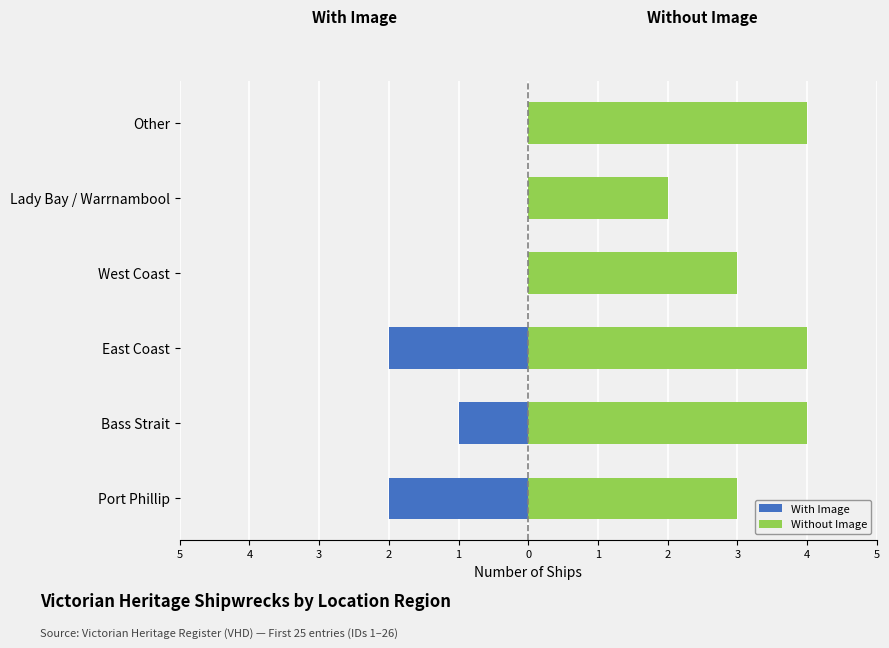

Is it true that Without Image equals 3 at Lady Bay / Warrnambool?

False